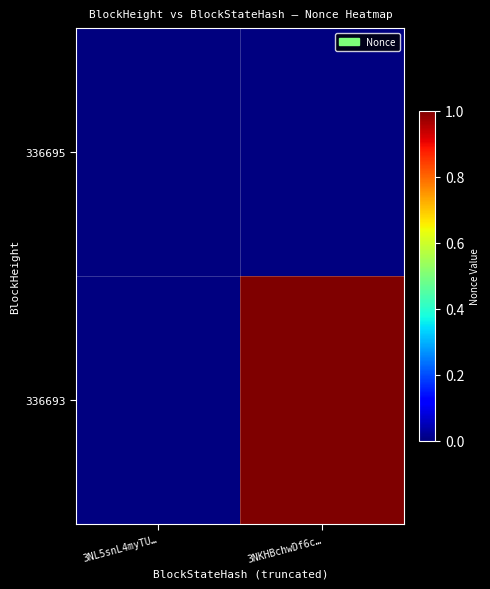

Count the number of data series in this chart.

2